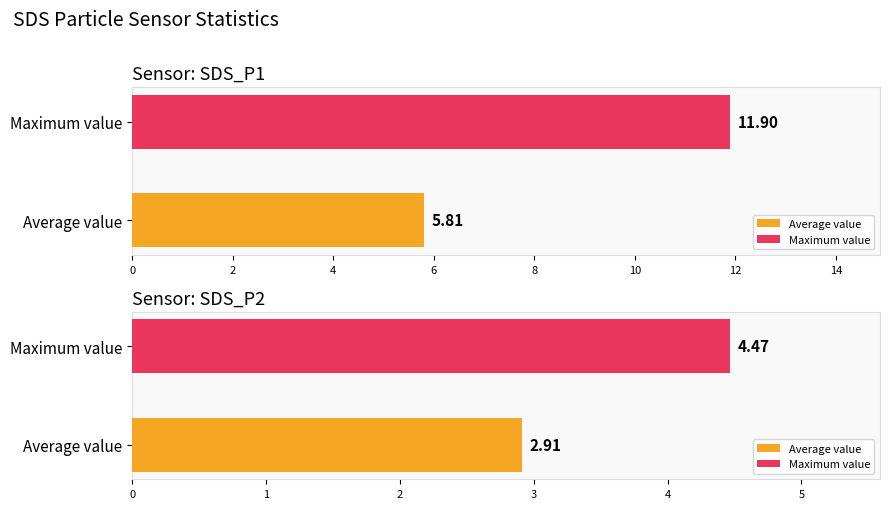

What is the maximum value for SDS_P2?

4.5